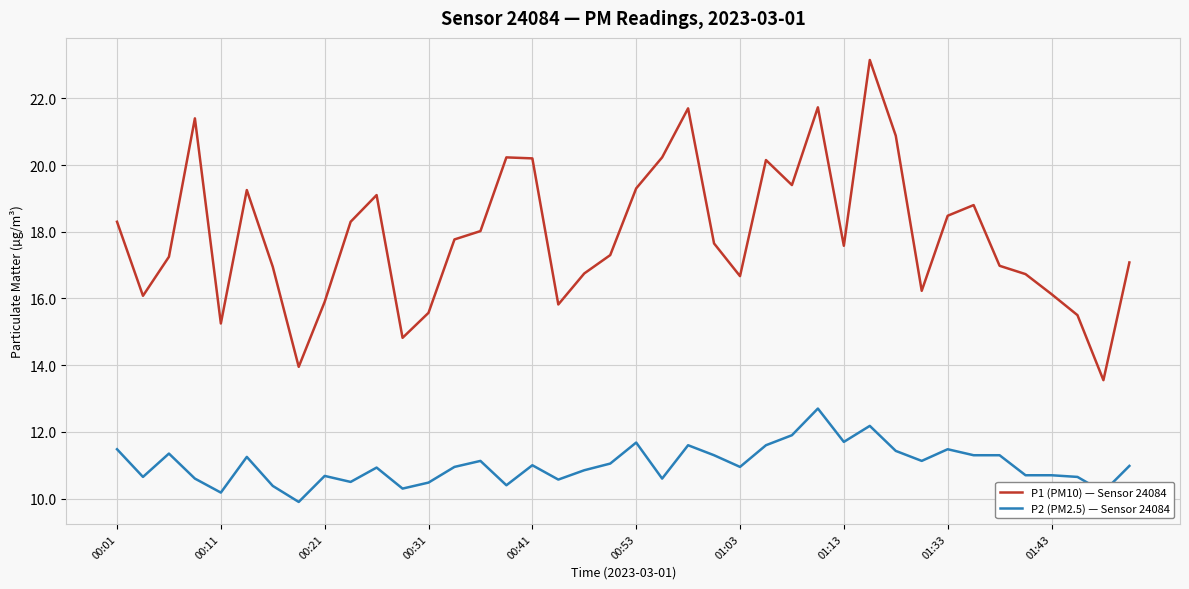

What is the difference between the maximum and minimum values in the P1 (PM10) — Sensor 24084 series?

9.6